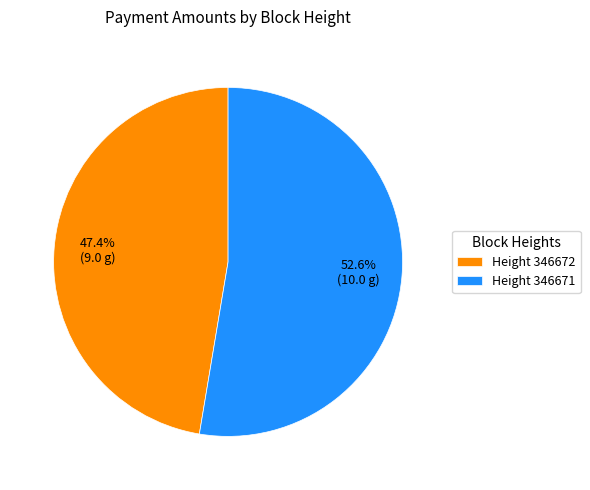

Between Height 346671 and Height 346672, which is larger?

Height 346671